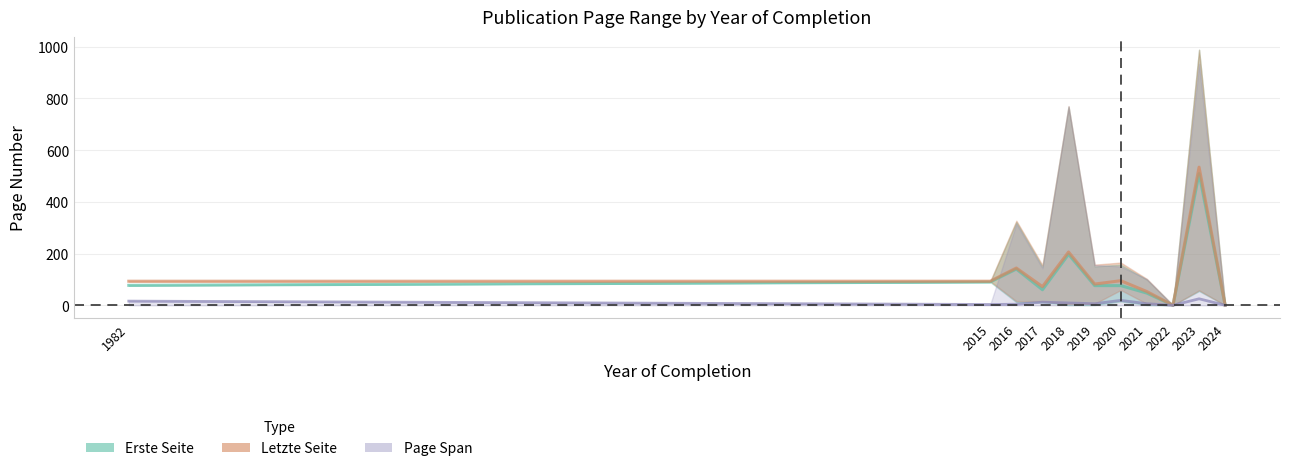

Which series has the widest spread of values?

Letzte Seite mean